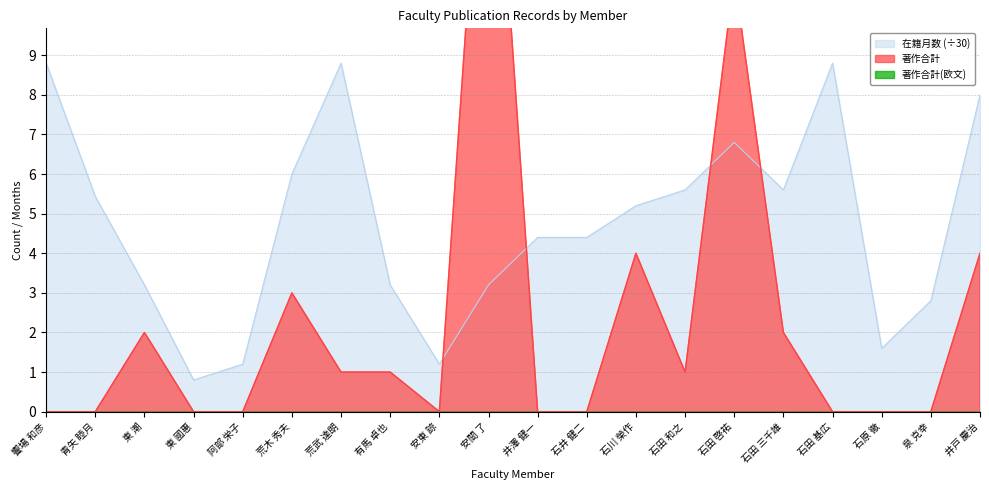

Is it true that 在籍月数 (÷30) equals 8.8 at 石田 基広?

True